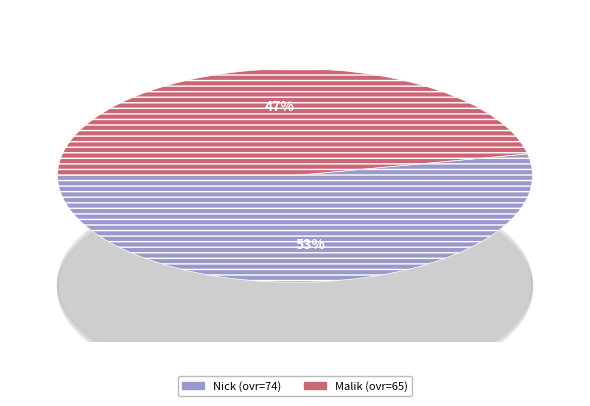

What is the largest slice in the pie chart?

Nick